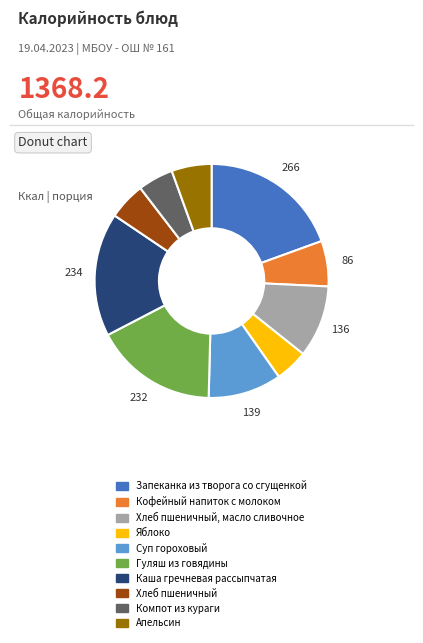

Approximately how many times larger is the value at Апельсин compared to Каша гречневая рассыпчатая?

0.3